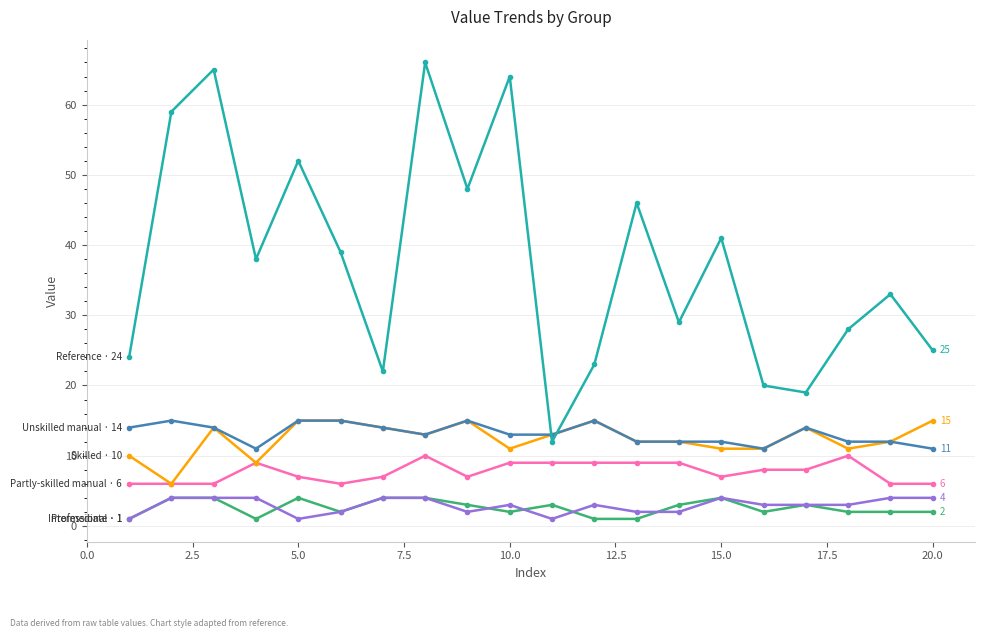

Is this an area chart (filled region under the line)?

No